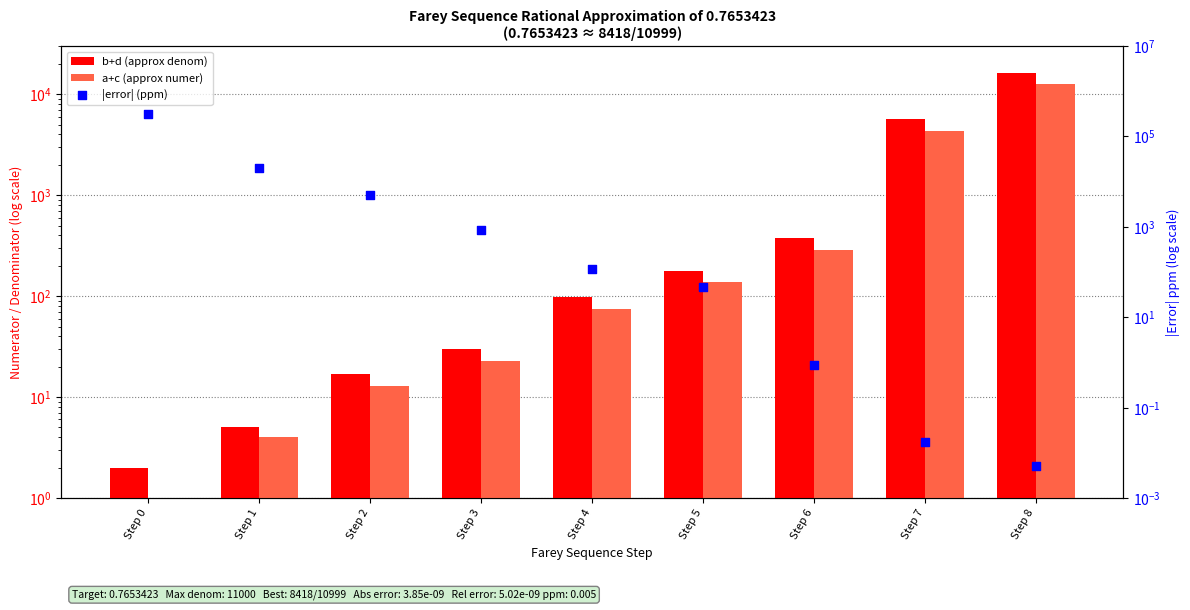

Which series reaches the maximum Y coordinate?

|error| (ppm)